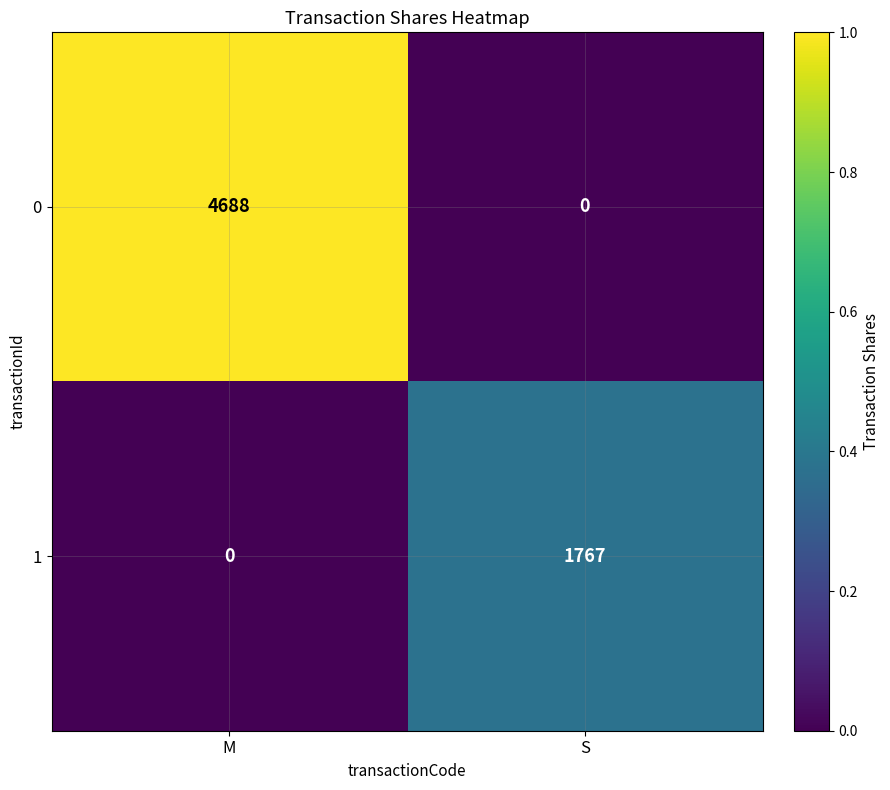

True or false: 0 has a value of 7550 at M.

False